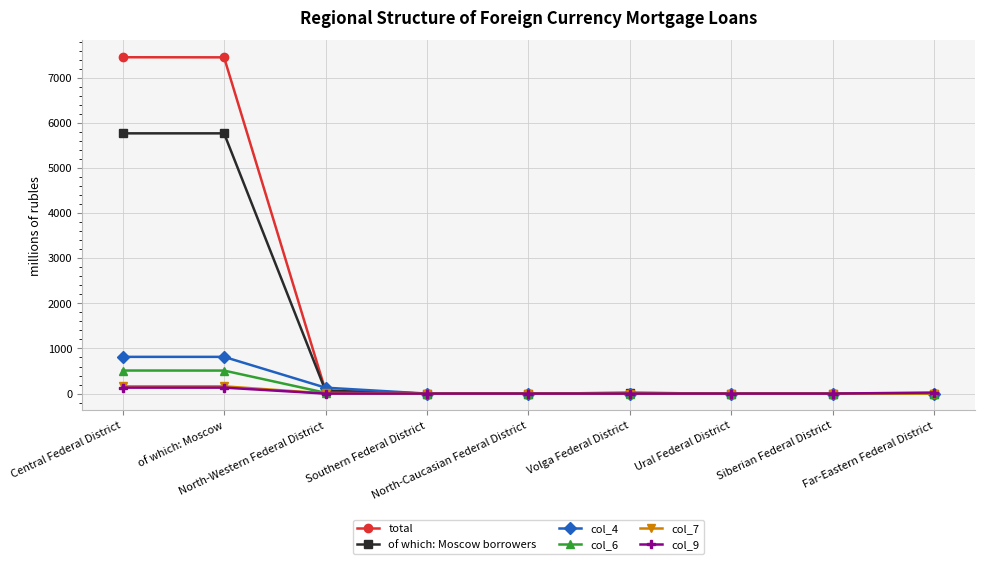

What is the spread (max minus min) of values at of which: Moscow?

7318